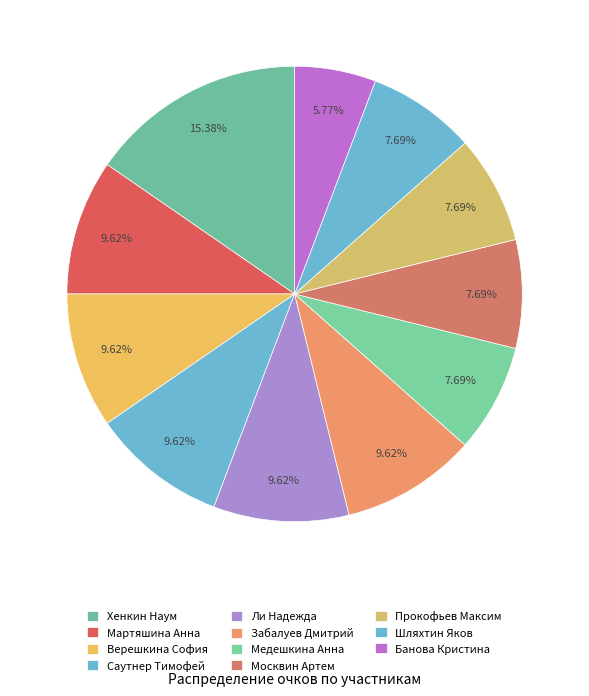

Does Верешкина София account for over 50% of the chart?

No